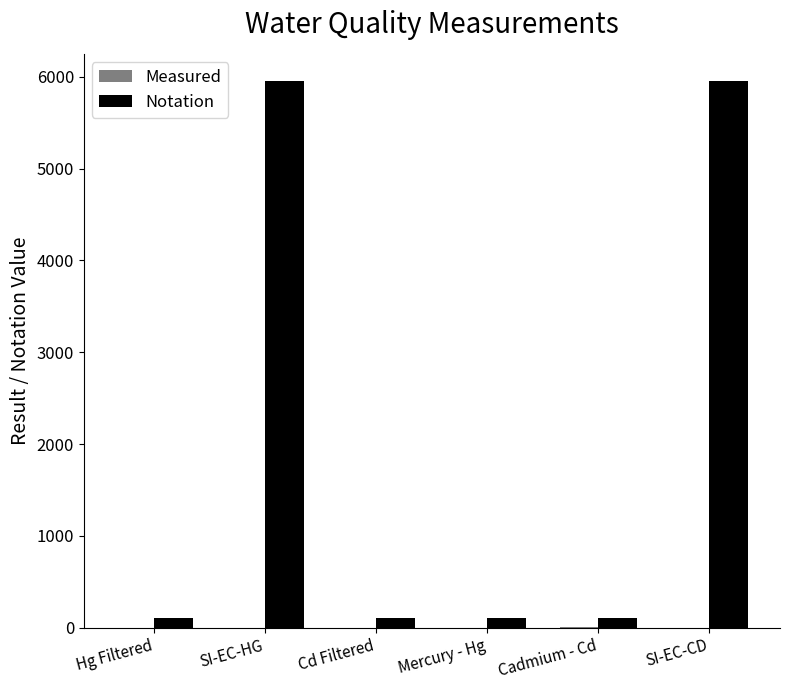

True or false: Notation has a value of 8516.4 at SI-EC-CD.

False